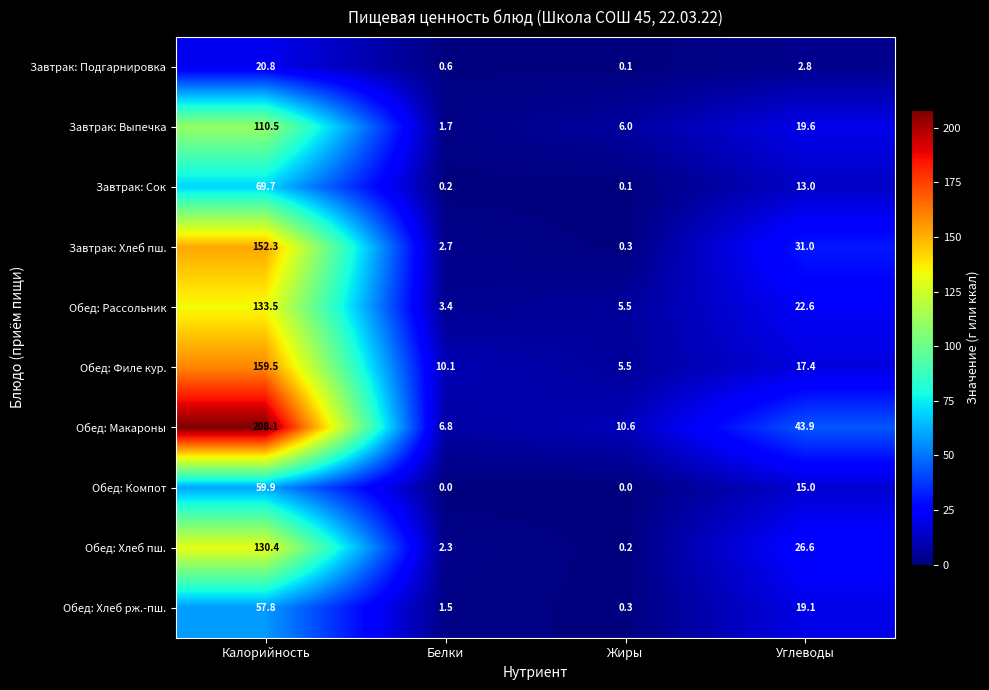

Is it true that Обед: Филе кур. equals 254.8 at Калорийность?

False